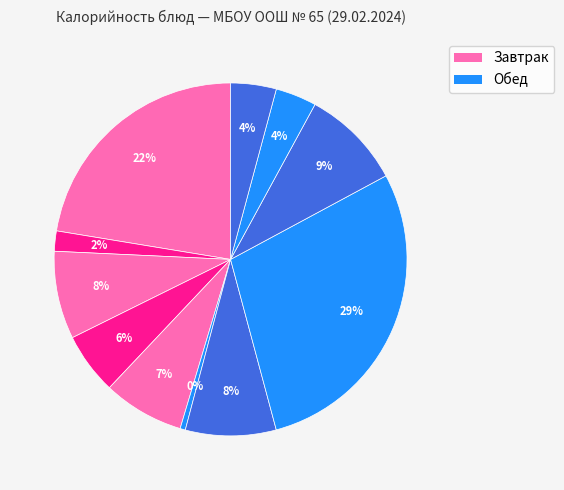

How many segments does this pie chart have?

11